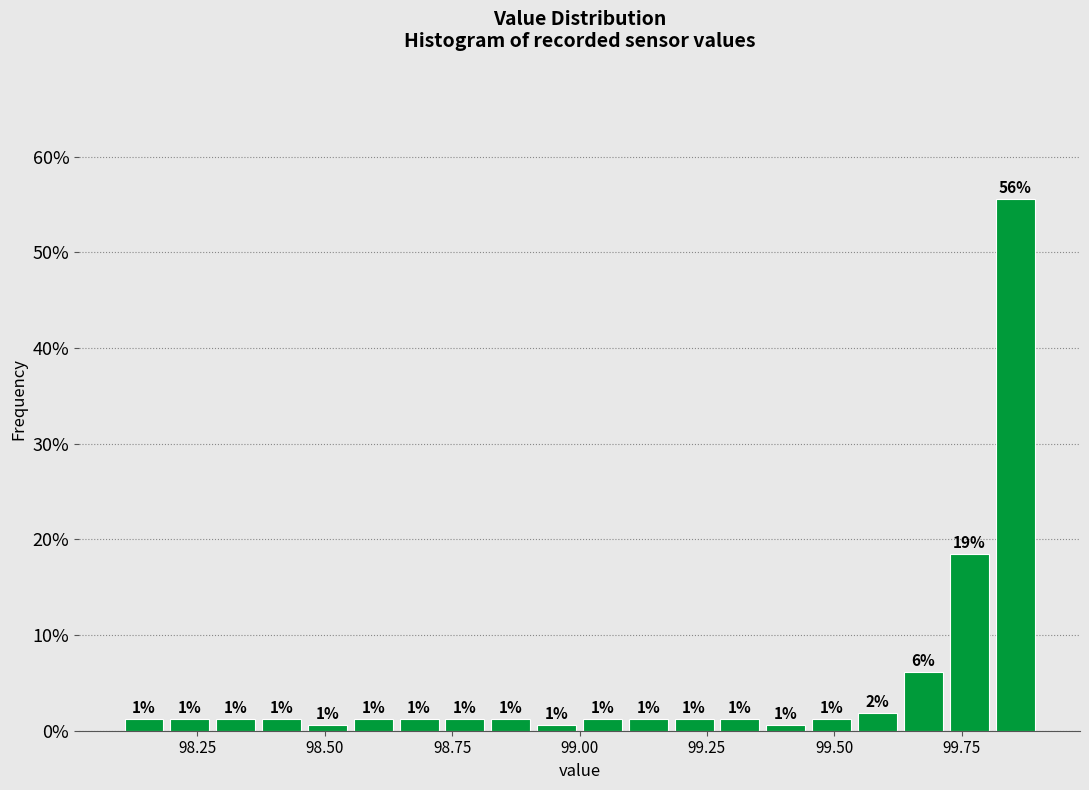

Read against the x-axis, roughly where is the centre of the tallest bar?

99.85